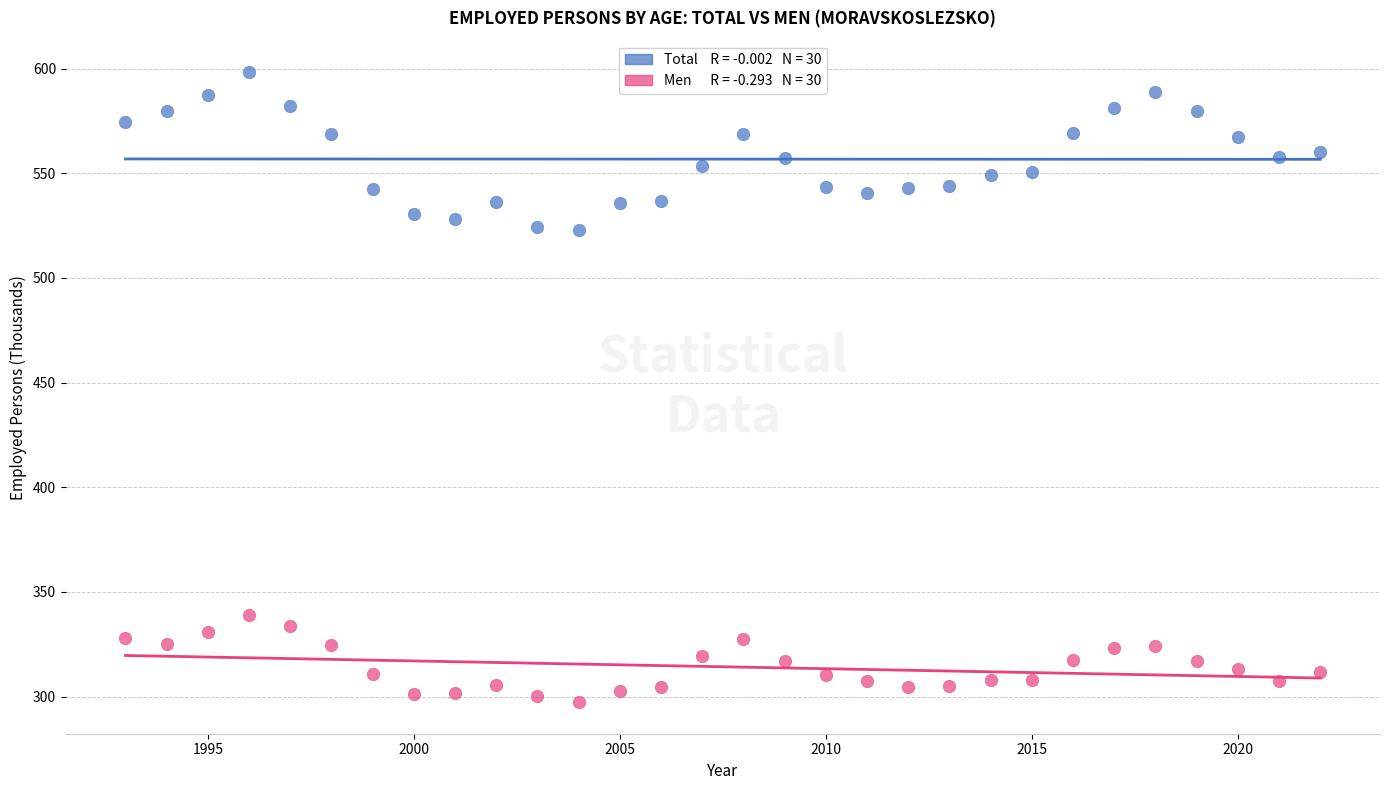

Across all data points, what is the range of X values (max minus min)?

29.0